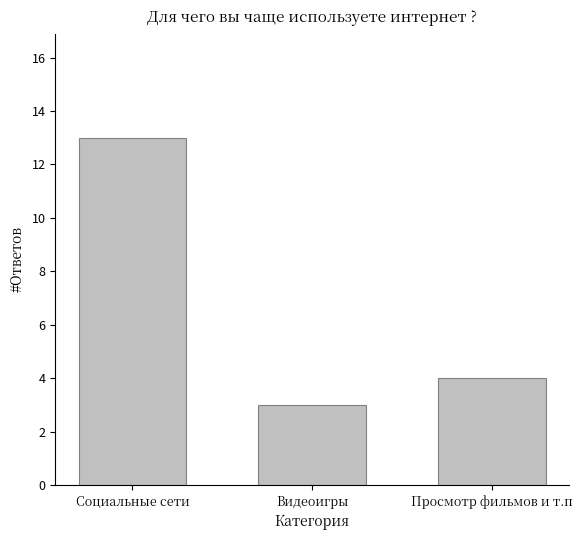

At which category does the chart reach its minimum across all series?

Видеоигры